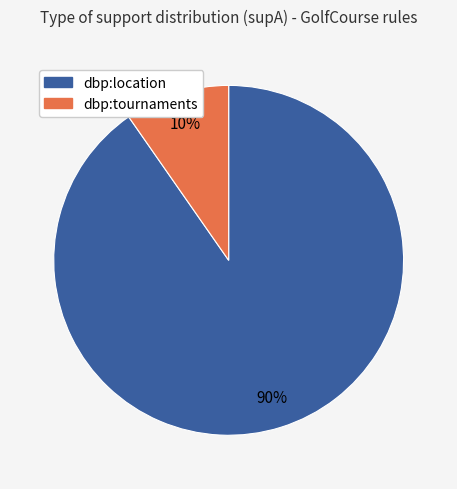

Does any single category account for the majority?

Yes